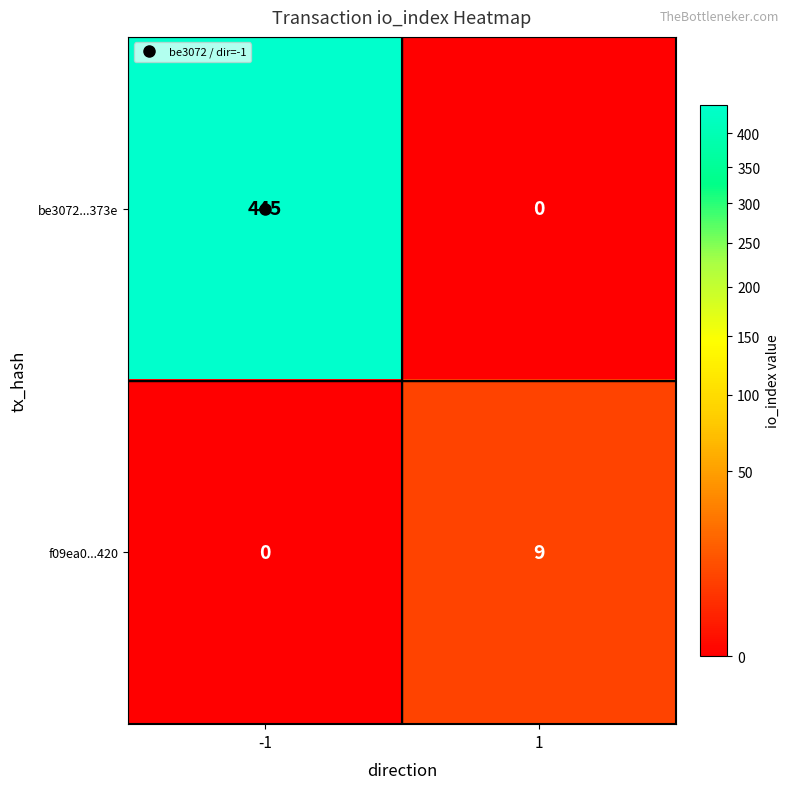

Between -1 and 1, which series saw the biggest shift?

be3072...373e